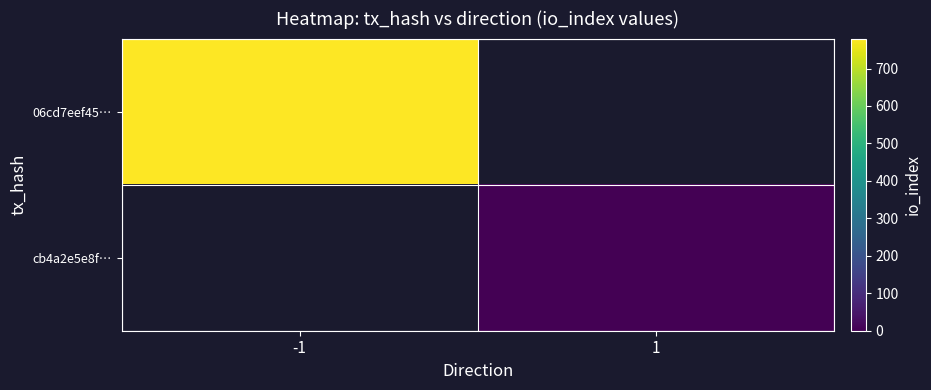

How many positive values does the 06cd7eef45… series have?

1